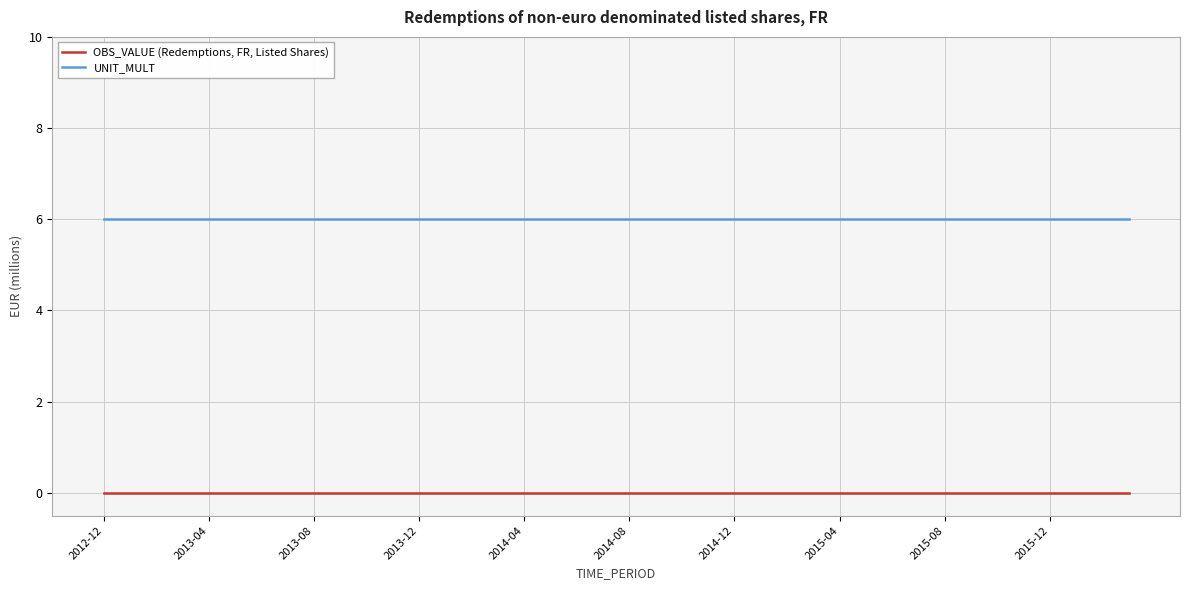

Rank the series by their maximum value, from highest to lowest.

UNIT_MULT, OBS_VALUE (Redemptions, FR, Listed Shares)